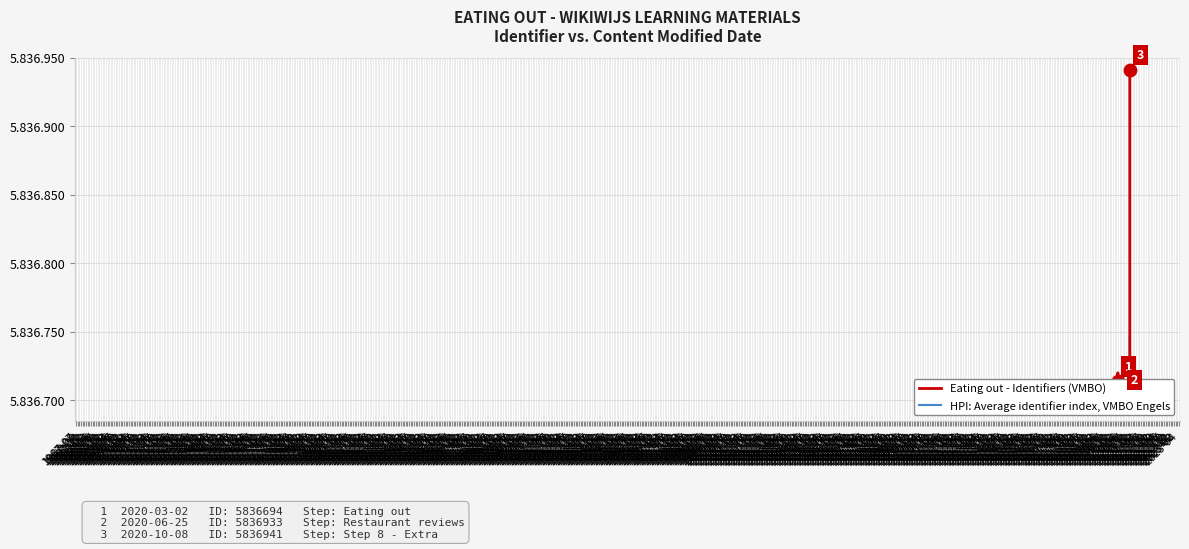

Which series reaches the maximum Y coordinate?

Eating out - Identifiers (VMBO)